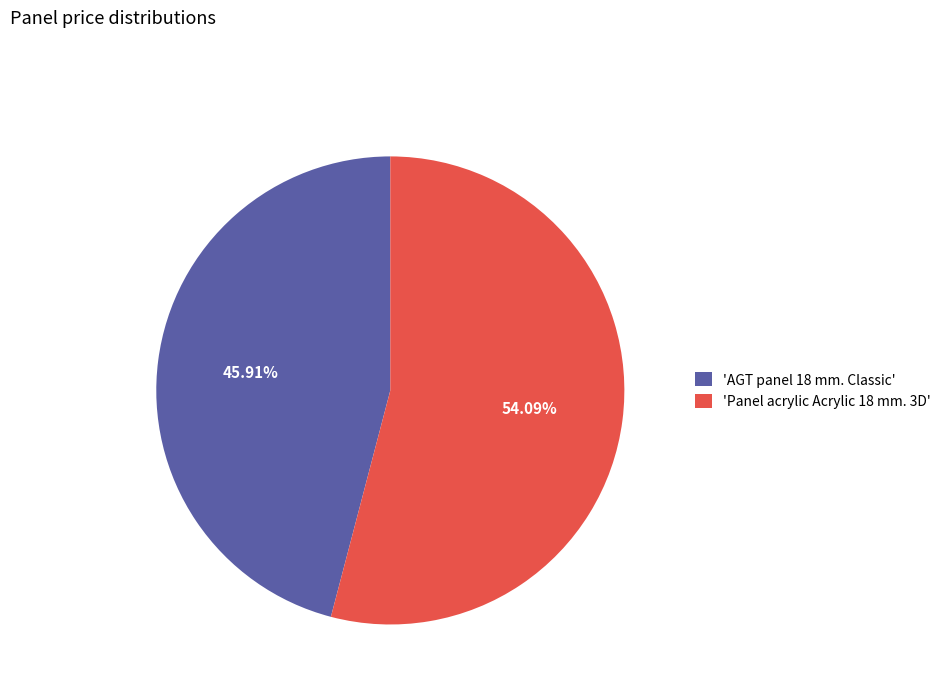

How many segments does this pie chart have?

2